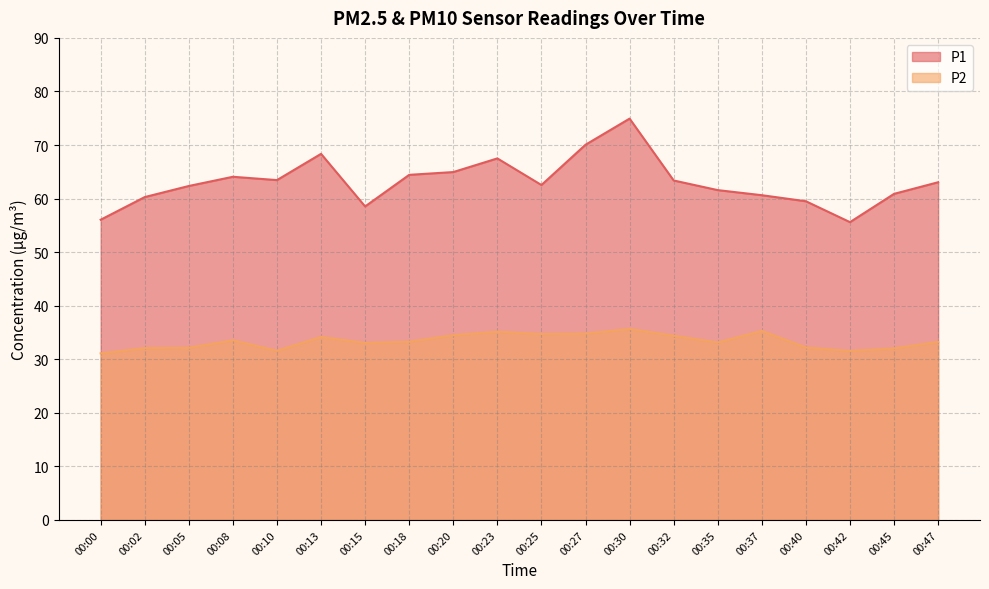

What is the highest value of the P2 series?

35.7